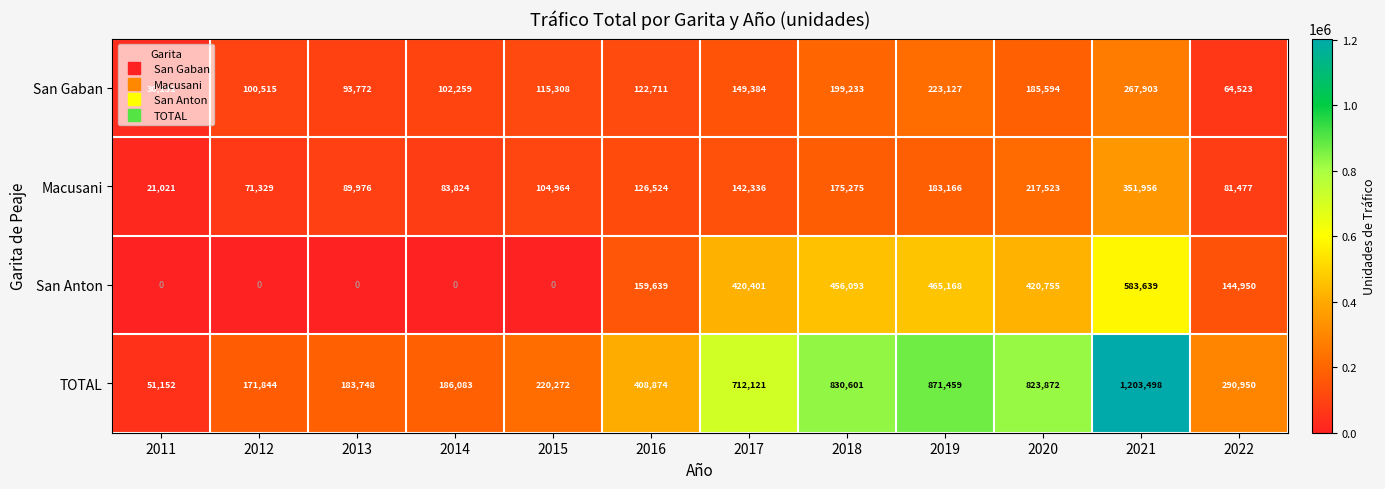

The value of Macusani at 2013 is 89976. True or false?

True